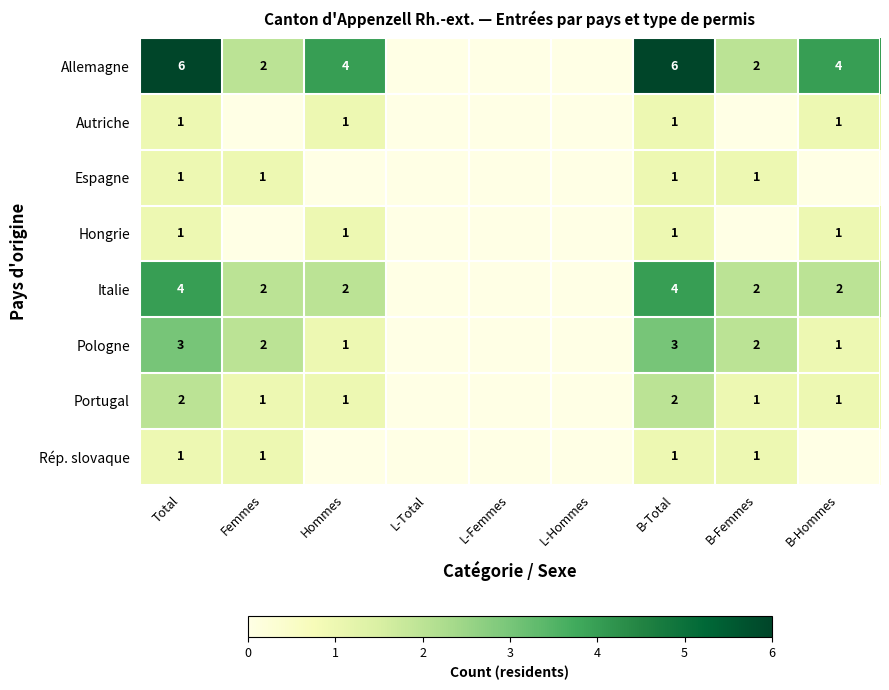

Is it true that Pologne equals 1 at Hommes?

True